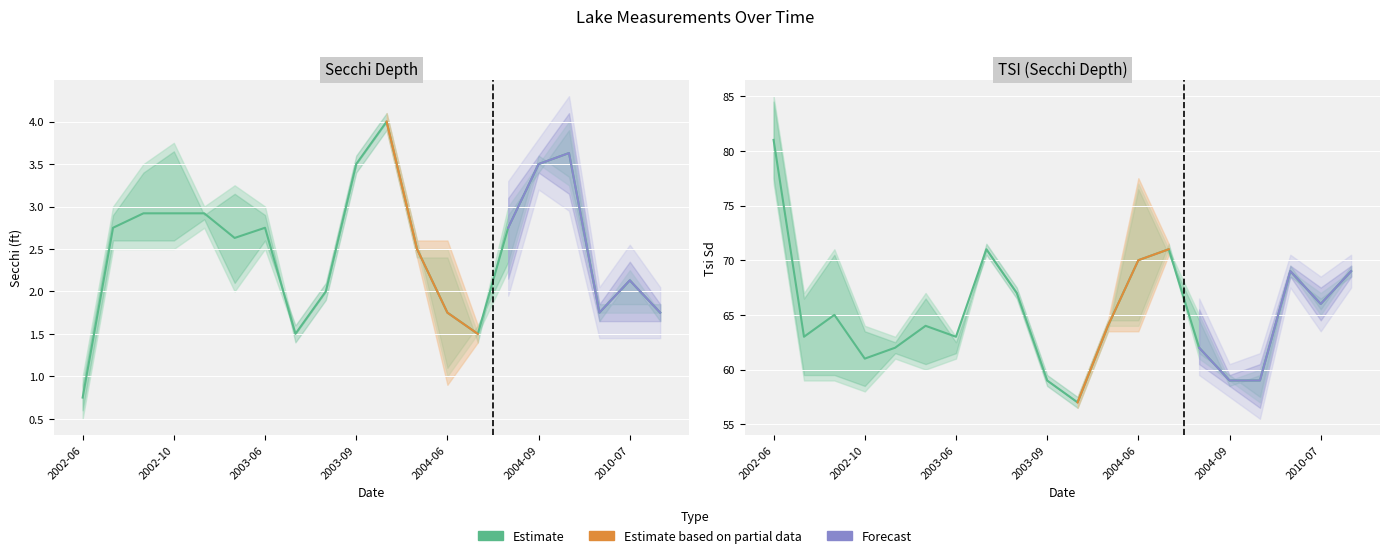

What position from the right is 2004-07?

7